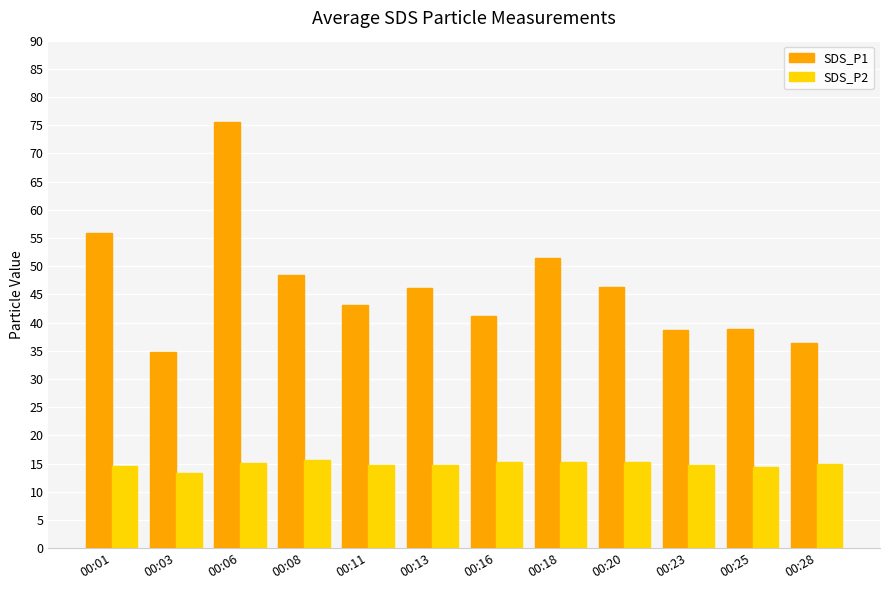

List the series in order of their overall mean, highest first.

SDS_P1, SDS_P2